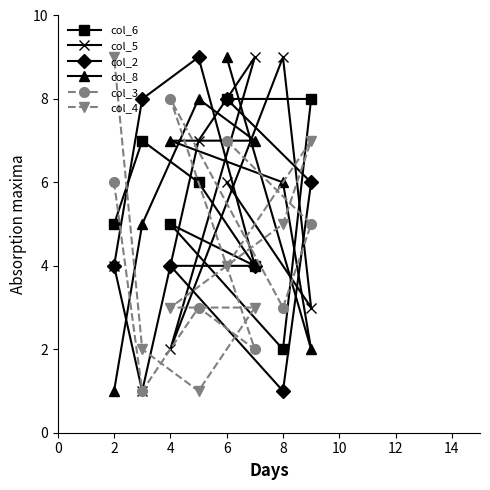

At which category is the sum across all series the highest?

6